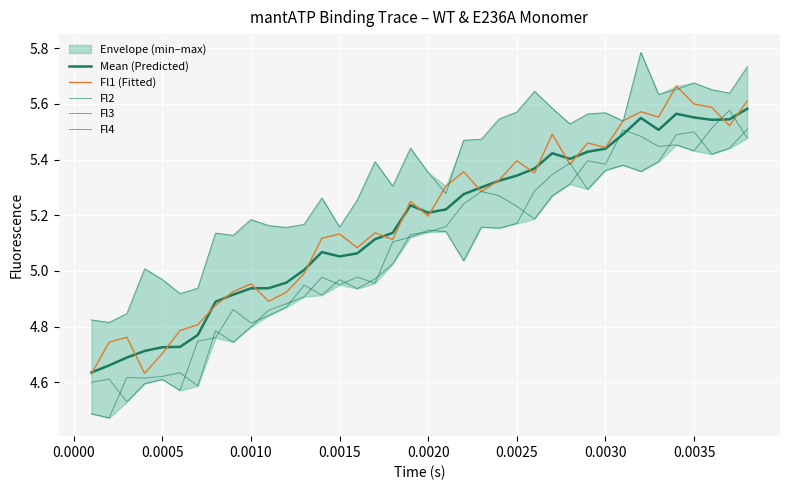

Which series has the largest range (max minus min)?

Fl4